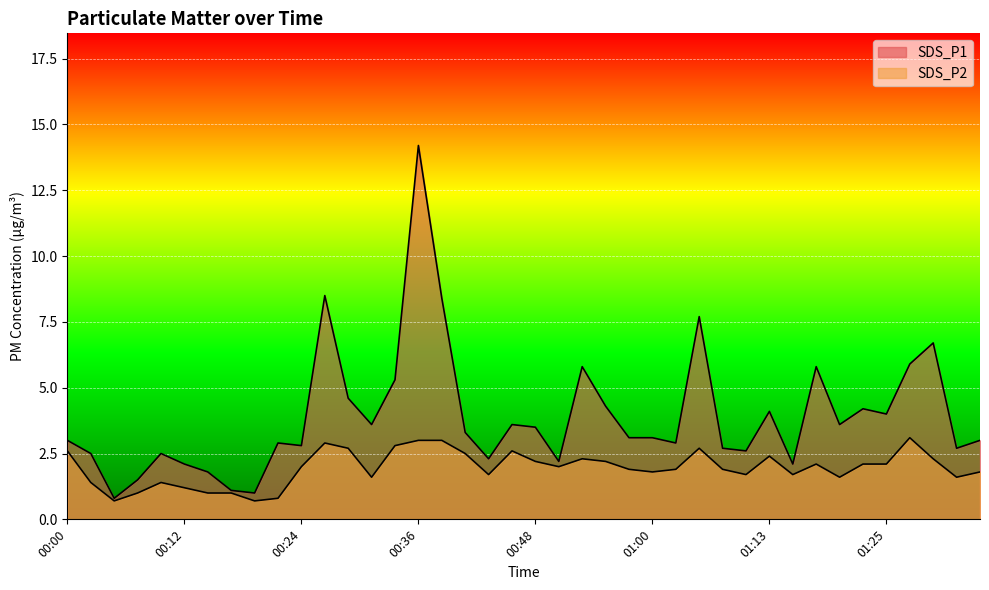

What is the difference between the SDS_P2 values at 00:48 and 01:03?

0.3